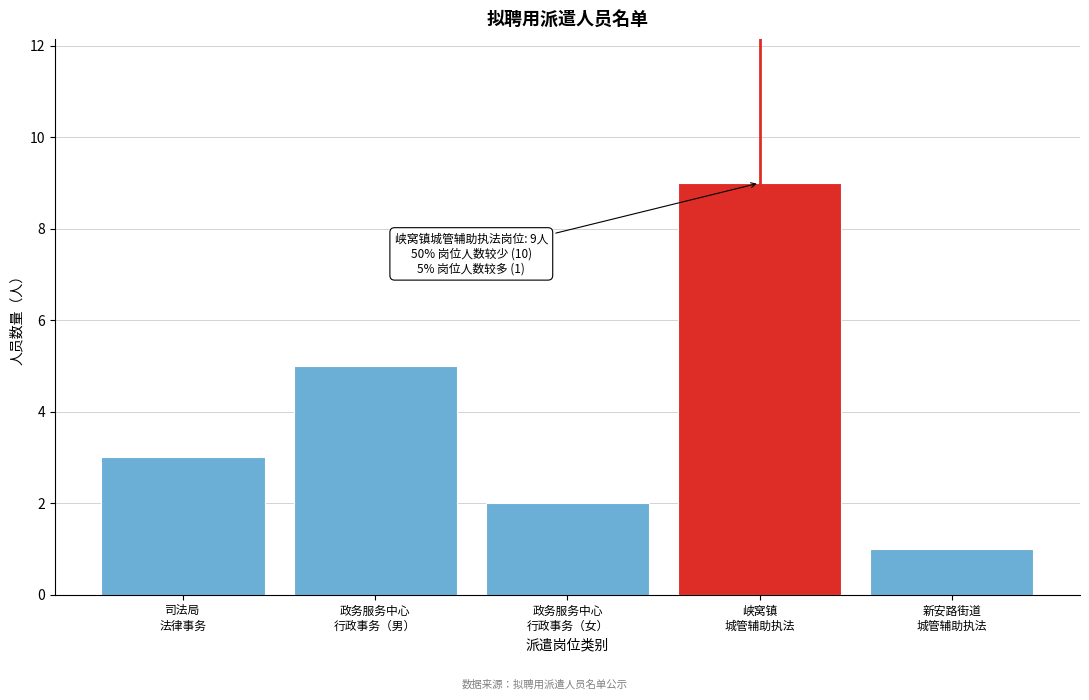

Reading right to left, transcribe all the data shown in this chart.

1	9	2	5	3